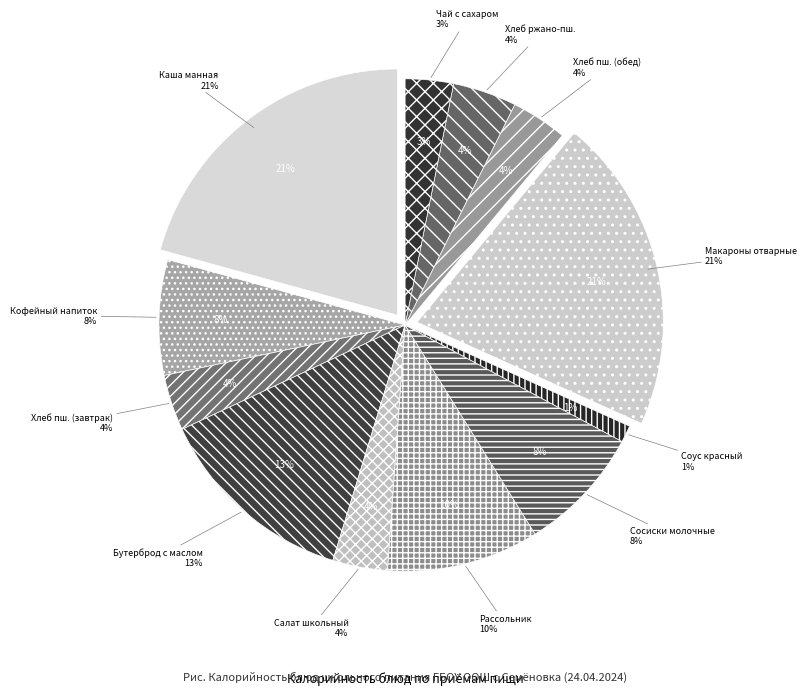

Which slice is the largest?

каша молочная манная вязкая